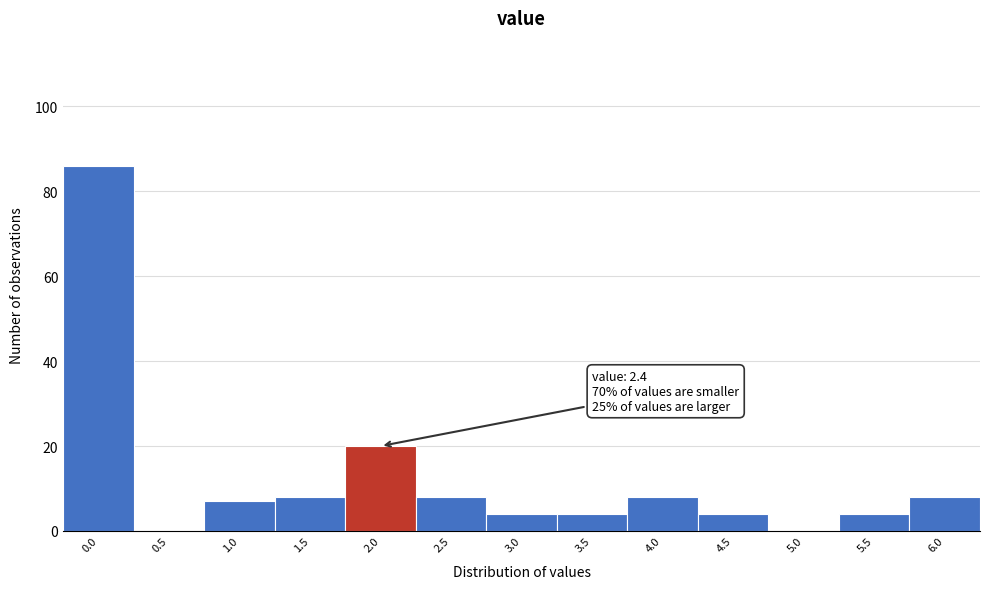

Reading left to right, transcribe all the data shown in this chart.

0.0=86	0.5=0	1.0=7	1.5=8	2.0=20	2.5=8	3.0=4	3.5=4	4.0=8	4.5=4	5.0=0	5.5=4	6.0=8